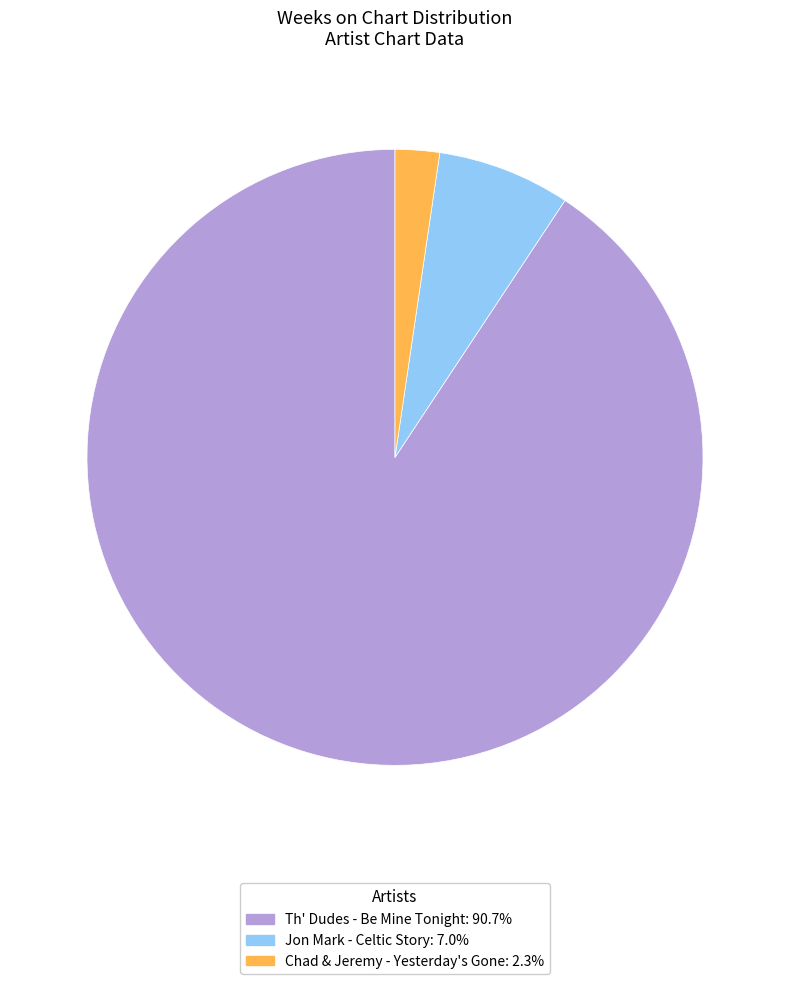

Do Th' Dudes - Be Mine Tonight: 90.7% and Jon Mark - Celtic Story: 7.0% together represent more than half of the pie?

Yes